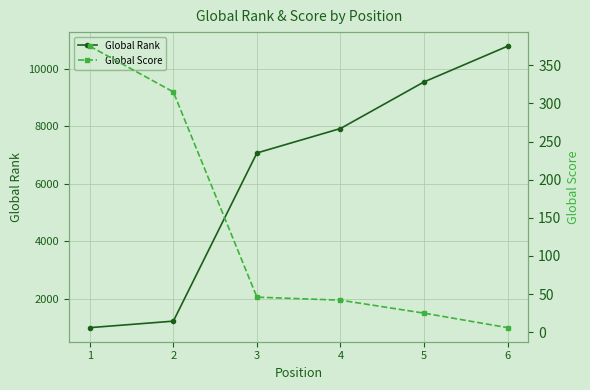

Which series has the largest range (max minus min)?

Global Rank